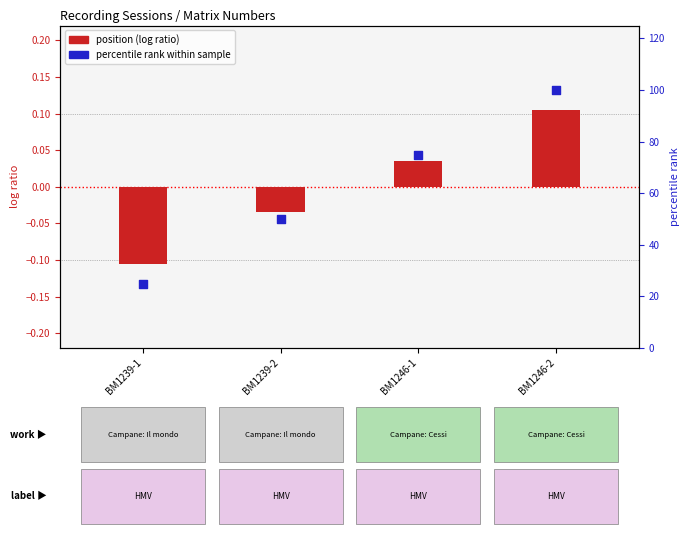

What is the change in value from BM1239-1 to BM1246-1?

+50